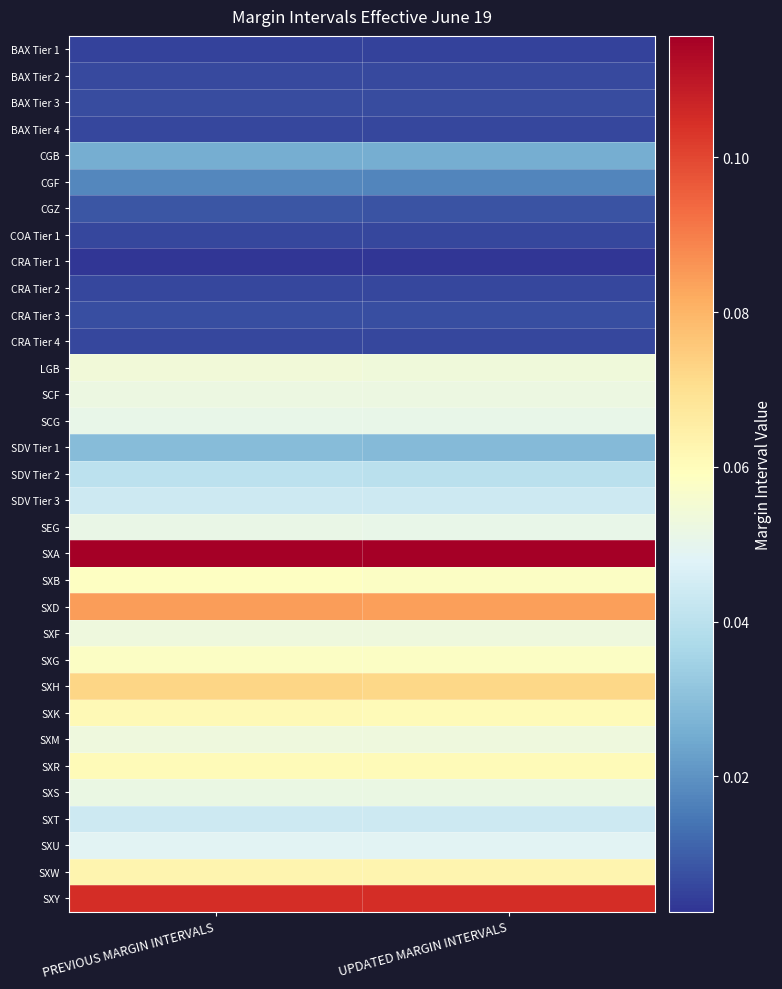

List the series in order of their peak value, lowest first.

CRA Tier 1, BAX Tier 1, BAX Tier 4, COA Tier 1, CRA Tier 2, CRA Tier 4, BAX Tier 2, BAX Tier 3, CRA Tier 3, CGZ, CGF, CGB, SDV Tier 1, SDV Tier 2, SDV Tier 3, SXT, SXU, SCG, SEG, SXS, SCF, SXF, SXM, LGB, SXG, SXB, SXR, SXK, SXW, SXH, SXD, SXY, SXA